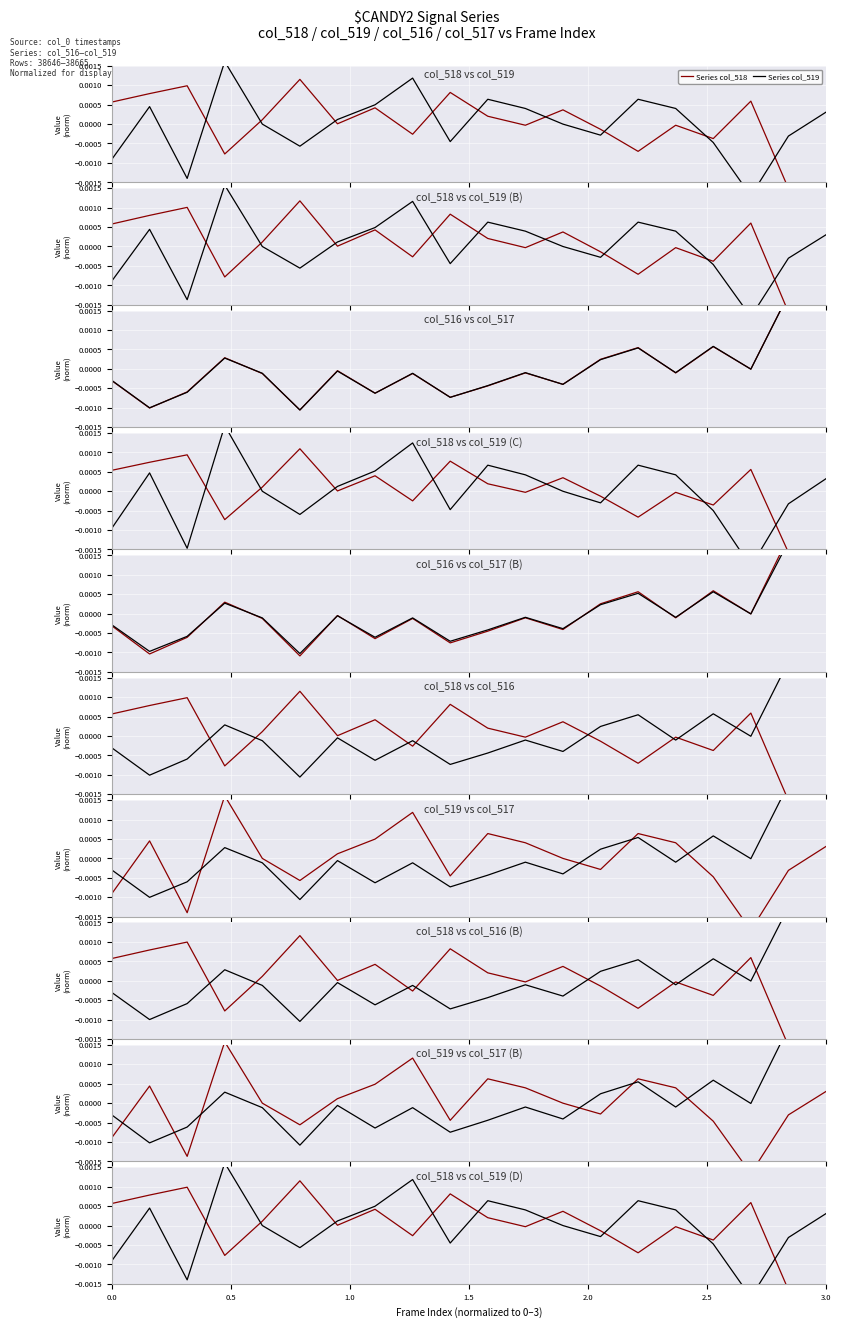

True or false: Series col_518 and Series col_517 cross at least once.

True